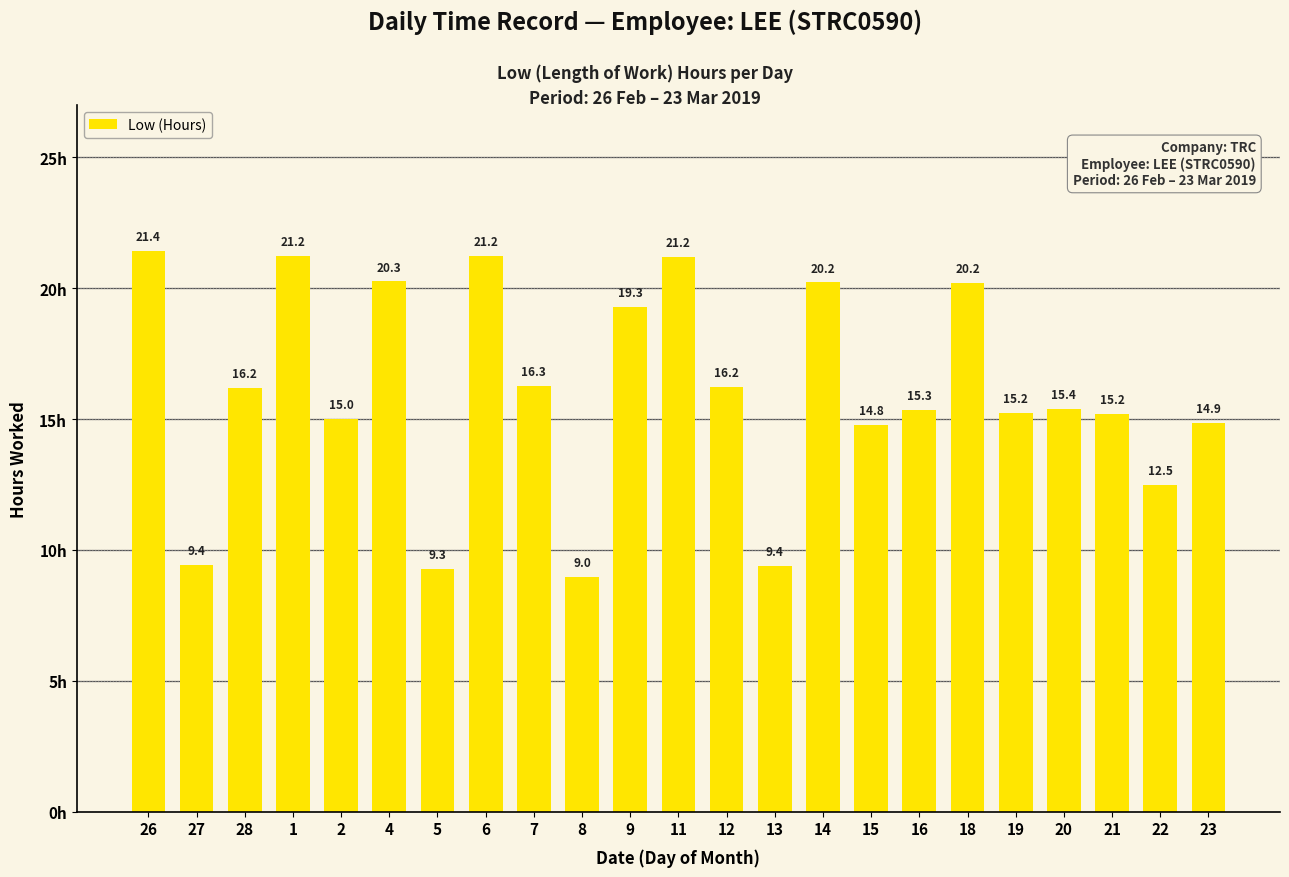

Which category has the lowest value across all series?

8